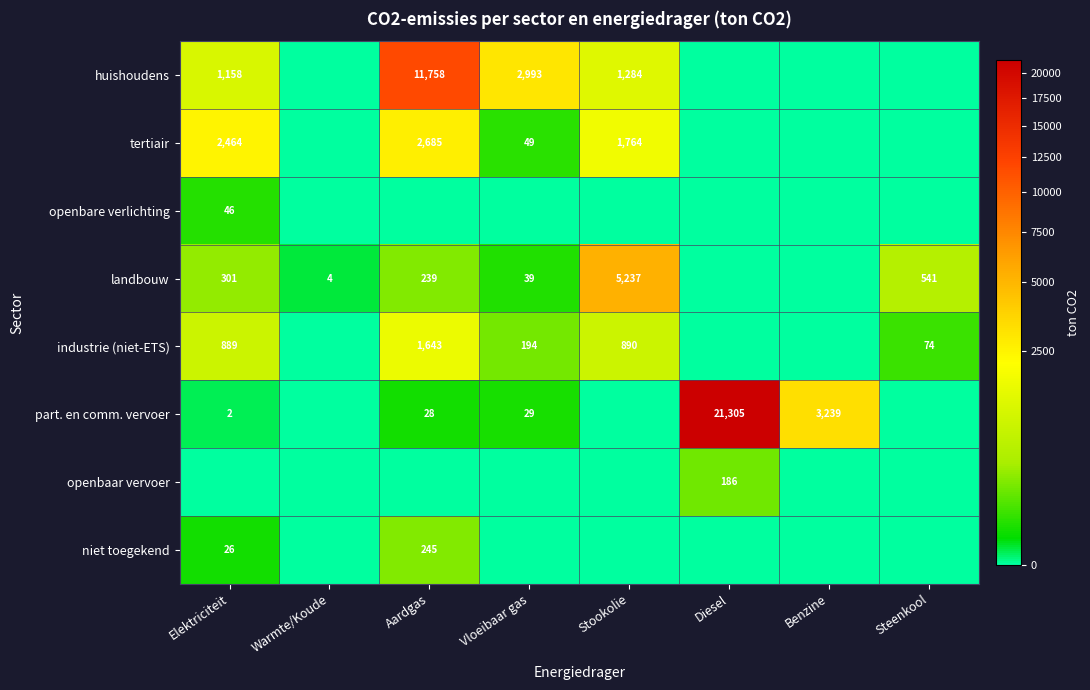

The value of landbouw at Warmte/Koude is 4. True or false?

True